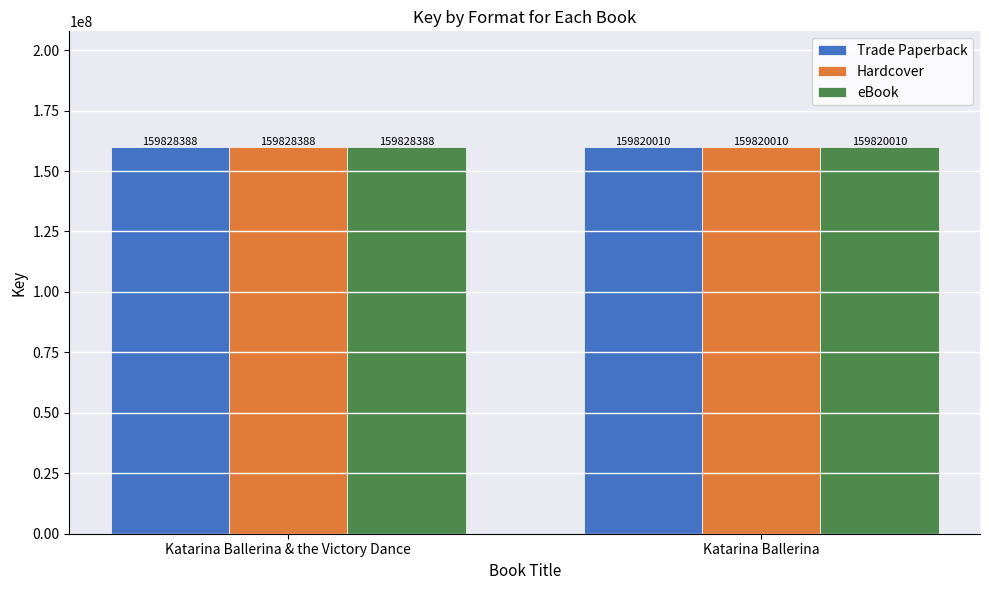

At which category does the chart reach its minimum across all series?

Katarina Ballerina